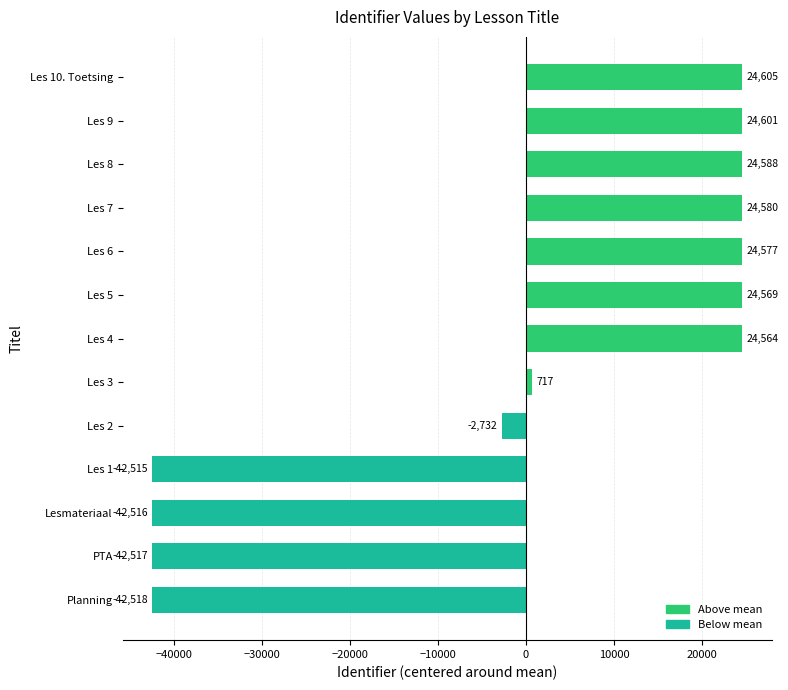

Which label corresponds to the largest value in the chart?

Les 10. Toetsing